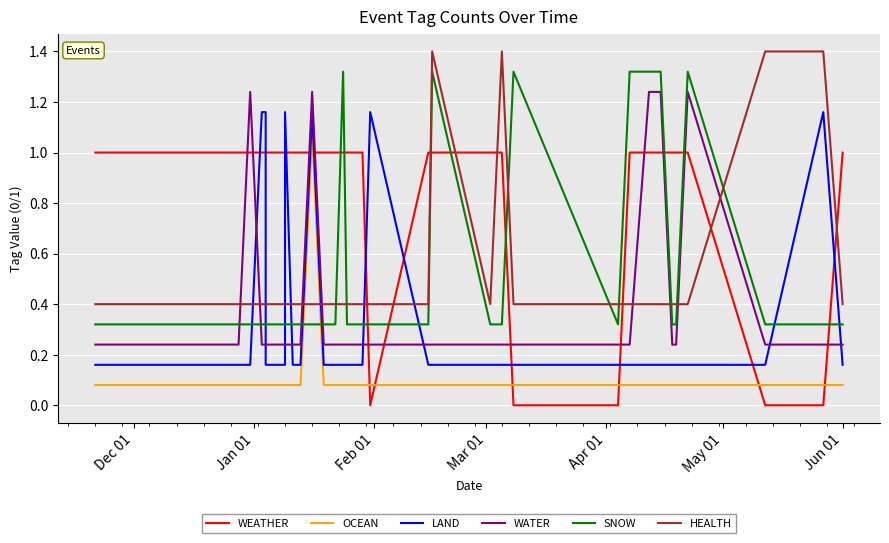

What is the greatest value displayed?

1.4